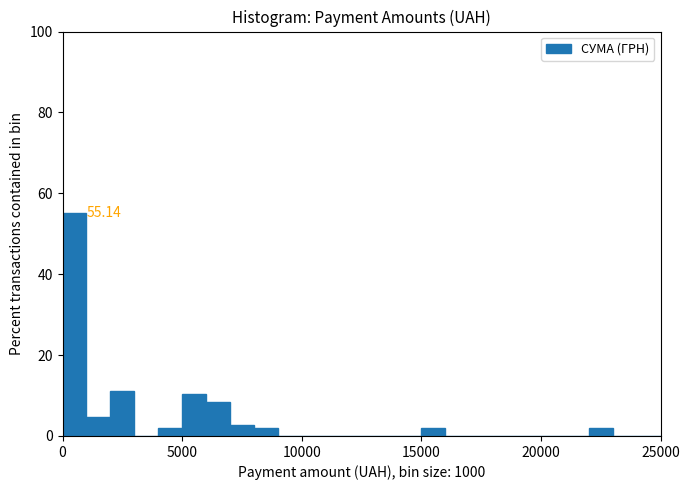

Around what value on the x-axis is the tallest bar? Give the approximate position of its centre, as read against the axis.

500